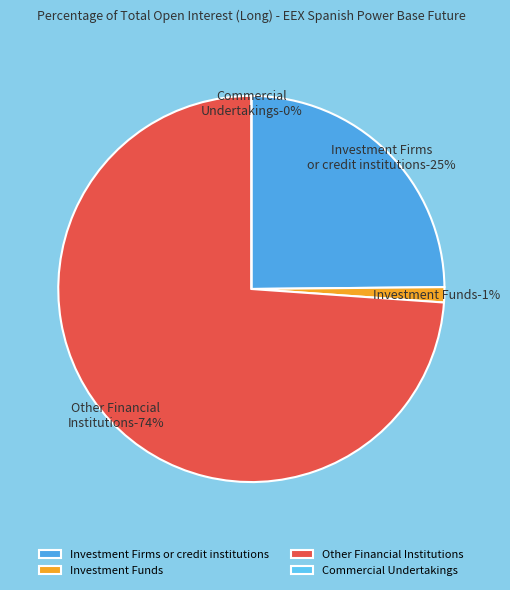

What portion of the pie excludes Investment Firms or credit institutions?

75.2%